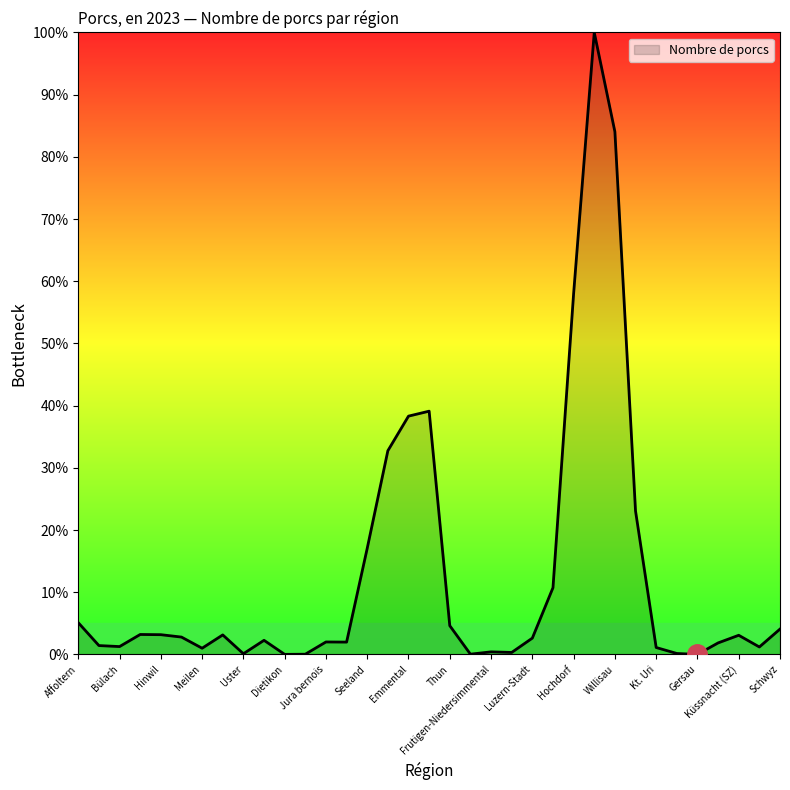

What is the difference between the maximum and minimum values?

100.0